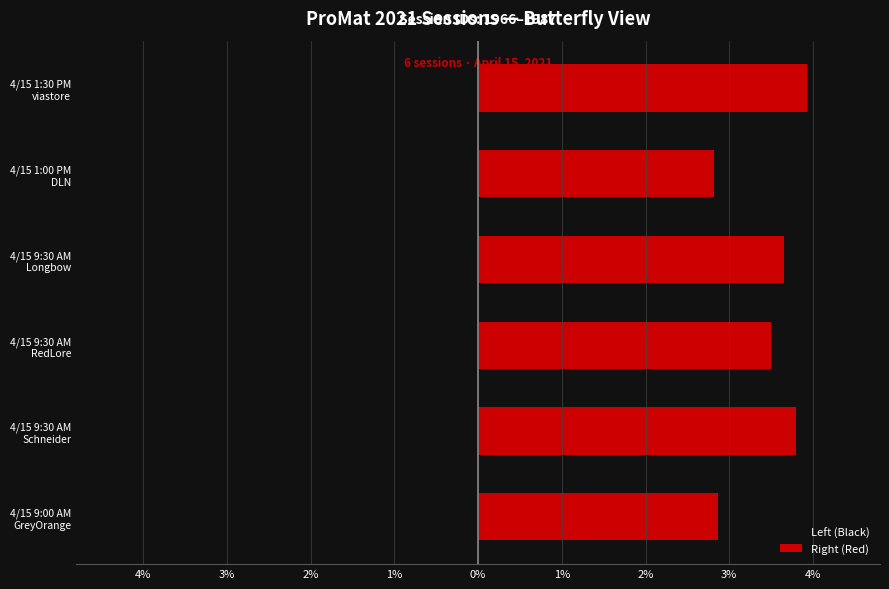

How many values in the Right (Red) series exceed 3?

4